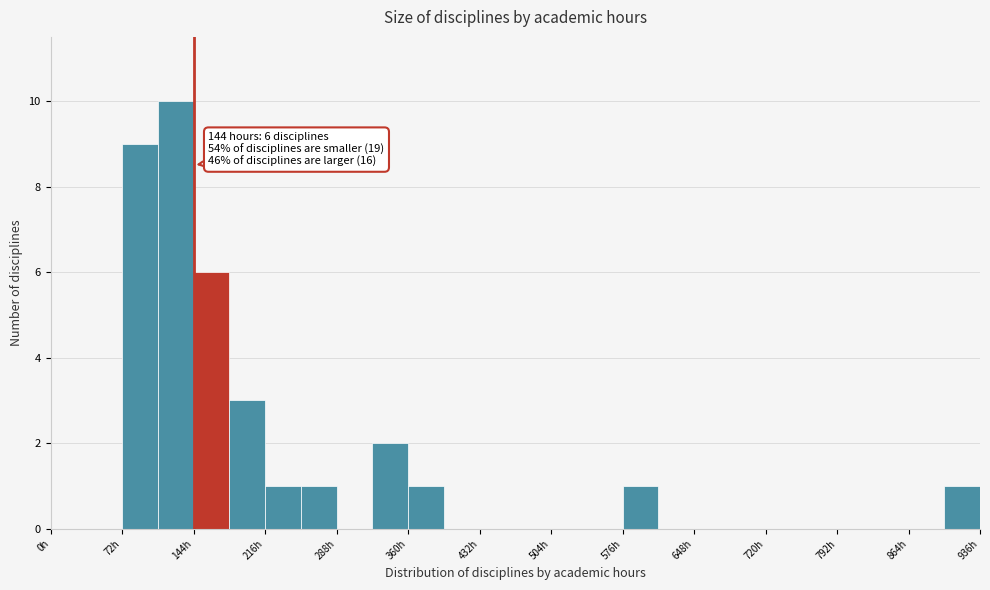

Read against the x-axis, roughly where is the centre of the tallest bar?

130